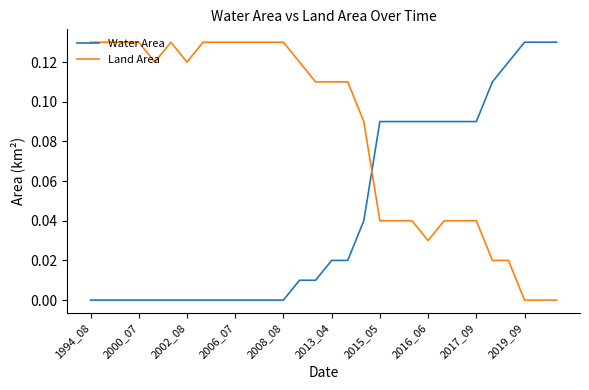

Which series has the largest total across all categories?

Land Area